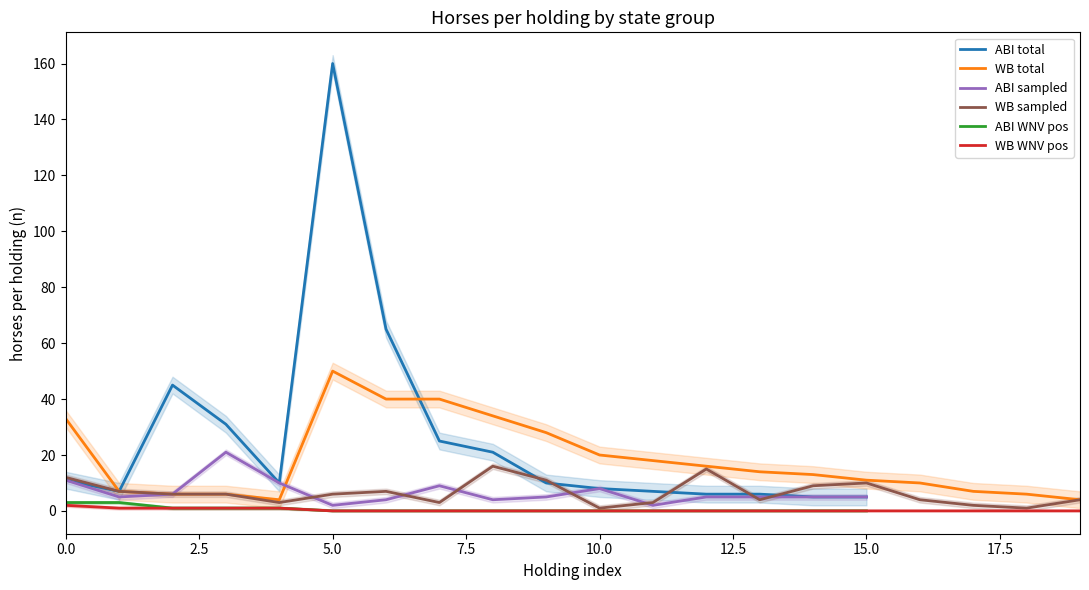

True or false: ABI WNV pos has more than 0 interior local peaks.

False